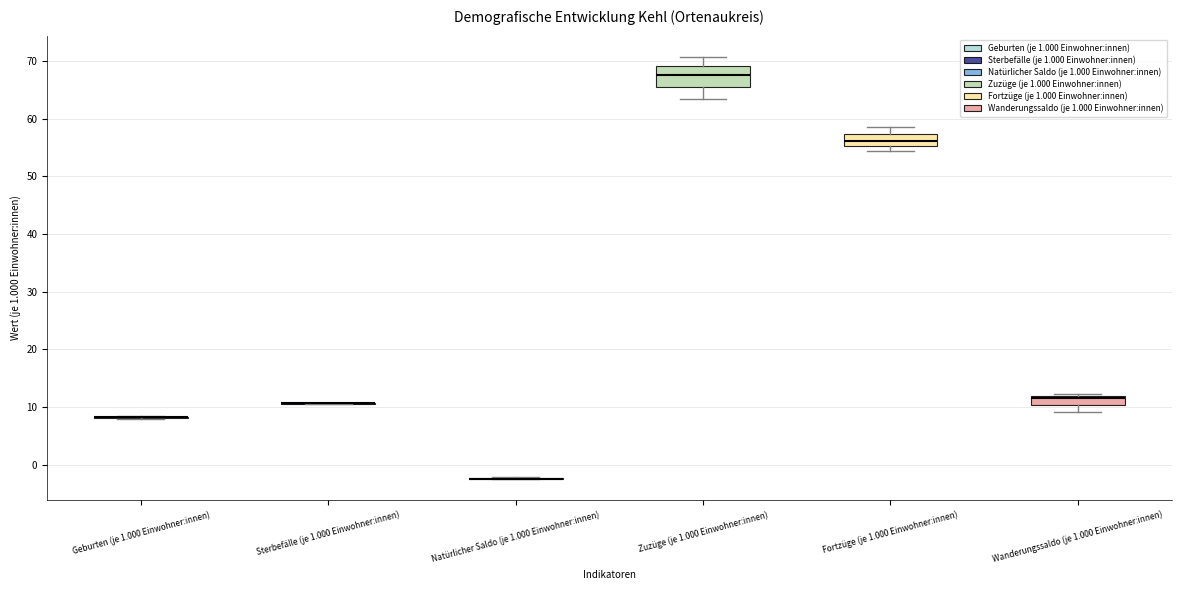

Reading left to right, transcribe this box plot: for each box, give where its median line is, the range the box spans, and where its two whiskers end, as read against the y-axis. The values are not printed on the chart, so give them approximately, as read against the axis.

Geburten (je 1.000 Einwohner:innen): box collapsed to a line at 8, whiskers 8 to 8
Sterbefälle (je 1.000 Einwohner:innen): box collapsed to a line at 11, whiskers 11 to 11
Natürlicher Saldo (je 1.000 Einwohner:innen): box collapsed to a line at -2, whiskers -2 to -2
Zuzüge (je 1.000 Einwohner:innen): median 68, box 65 to 69, whiskers 63 to 71
Fortzüge (je 1.000 Einwohner:innen): median 56, box 55 to 57, whiskers 54 to 59
Wanderungssaldo (je 1.000 Einwohner:innen): median 12 (just below the box's upper edge), box 10 to 12, whiskers 9 to 12 (just above the box's upper edge)